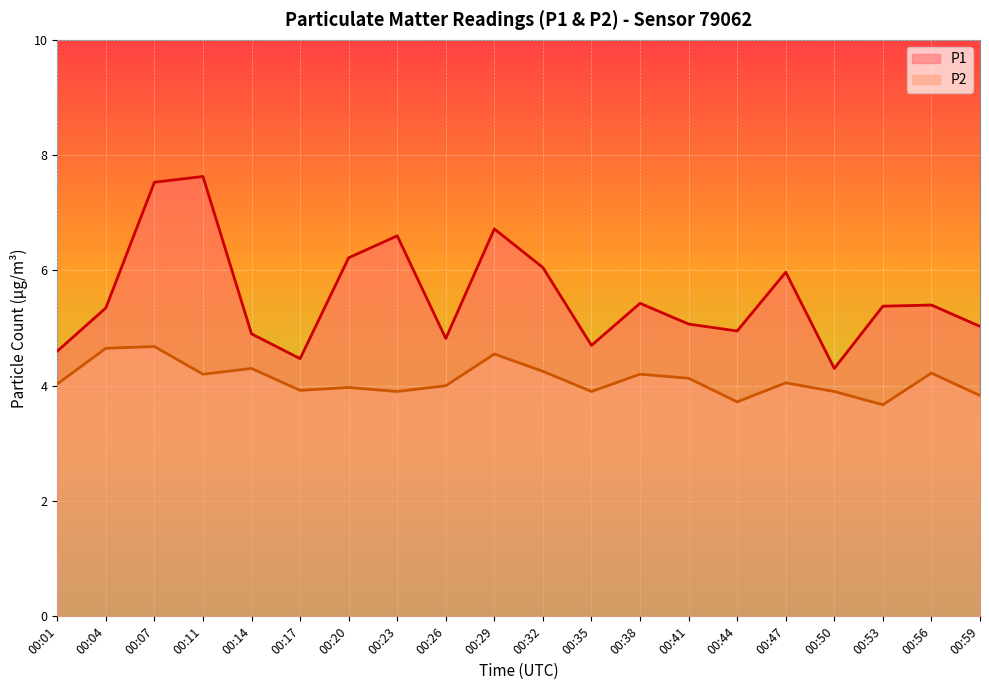

Reading left to right, extract all data points from this chart.

P1: 4.6	5.3	7.5	7.6	4.9	4.5	6.2	6.6	4.8	6.7	6.0	4.7	5.4	5.1	5.0	6.0	4.3	5.4	5.4	5.0
P2: 4.0	4.7	4.7	4.2	4.3	3.9	4.0	3.9	4.0	4.5	4.2	3.9	4.2	4.1	3.7	4.0	3.9	3.7	4.2	3.8